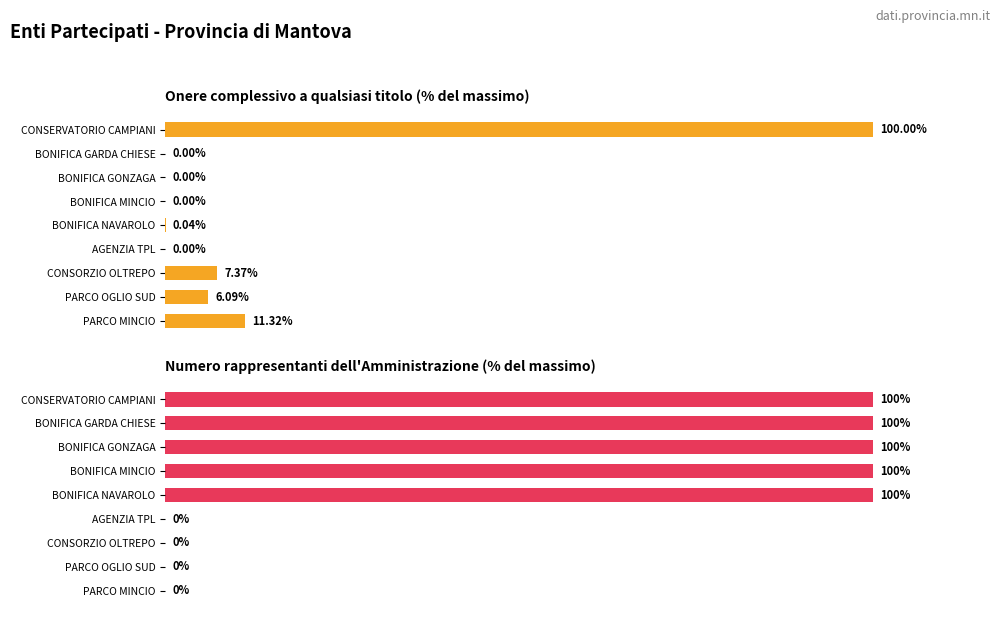

Reading left to right, what are all the values shown in this chart?

Onere complessivo: 11.3	6.1	7.4	0.0	0.0	0.0	0.0	0.0	100.0
Numero rappresentanti: 0.0	0.0	0.0	0.0	100.0	100.0	100.0	100.0	100.0